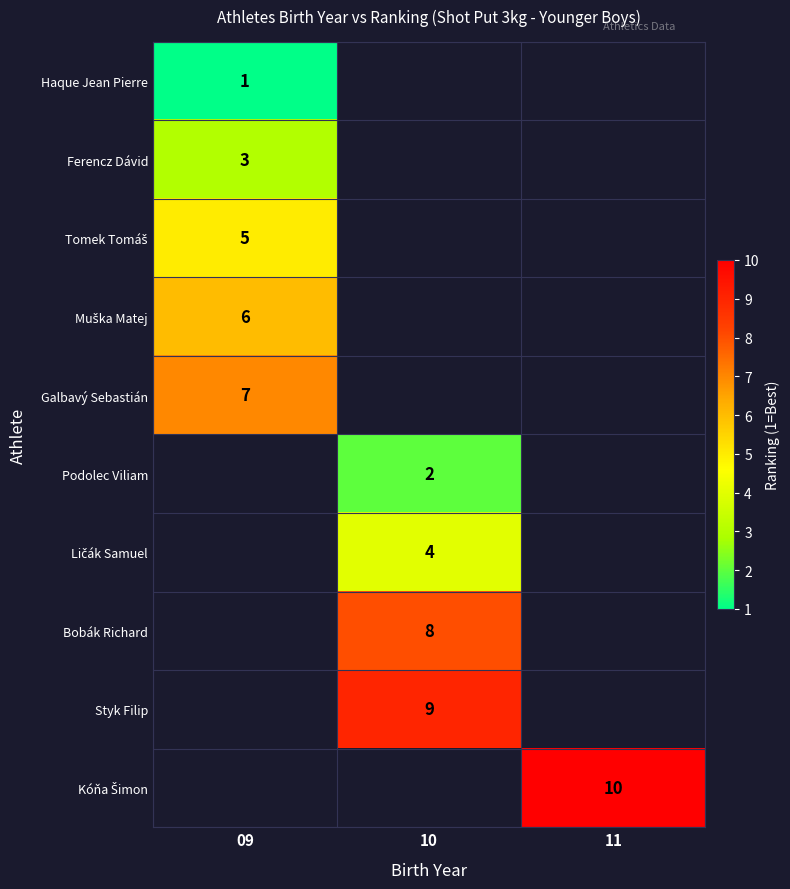

Count the number of data series in this chart.

10